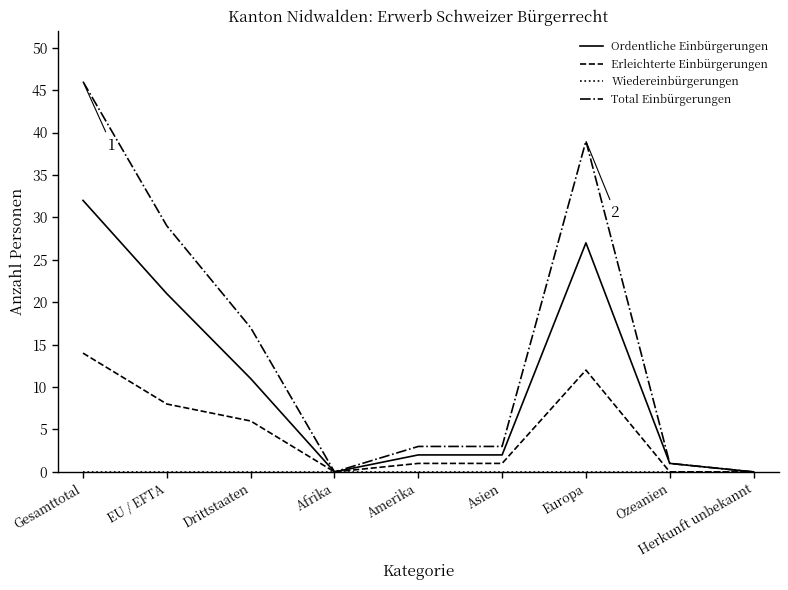

Which series has the widest spread of values?

Total Einbürgerungen